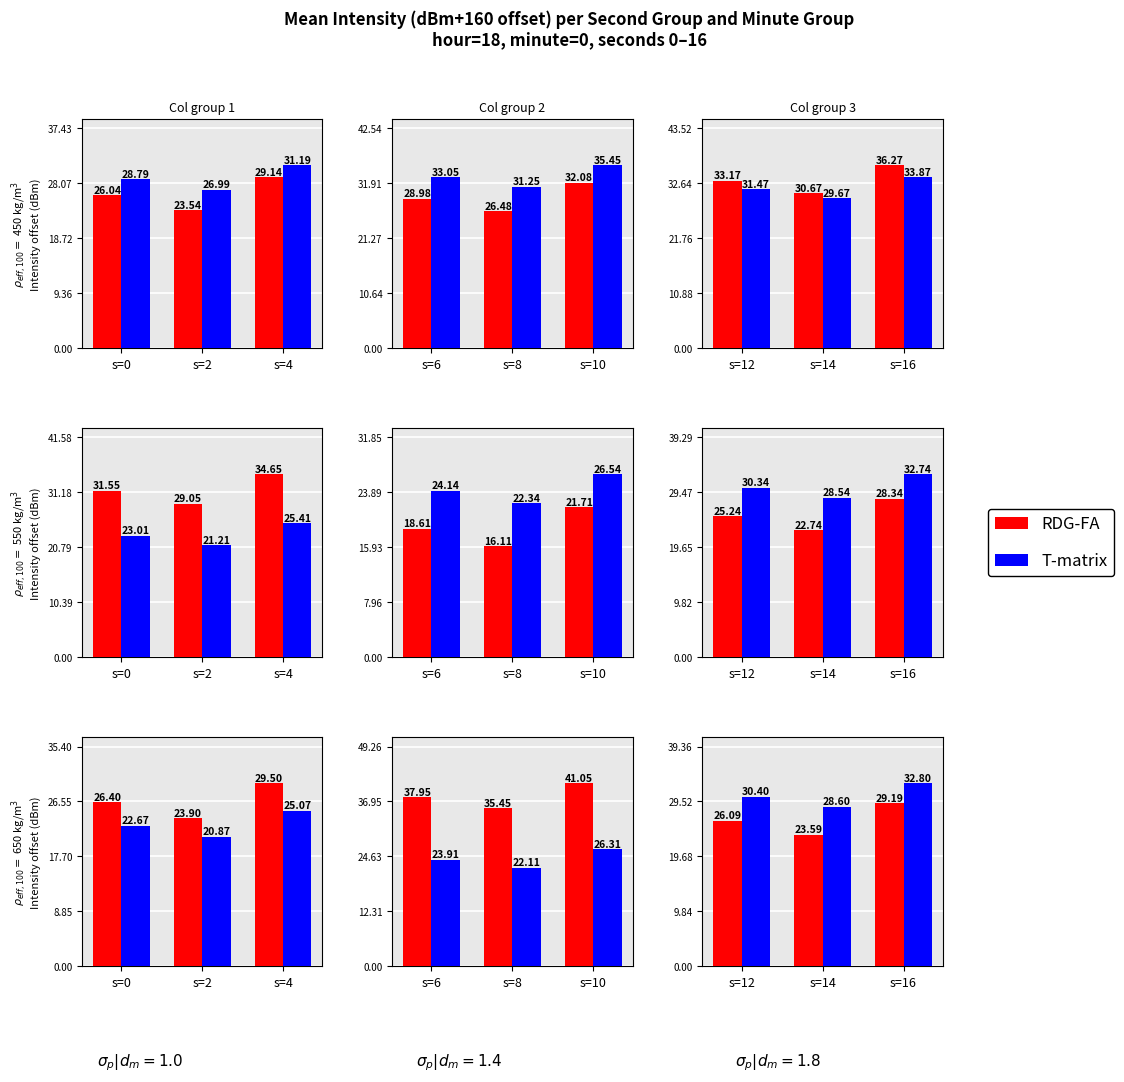

Between s=14 and s=16, which is larger?

s=16